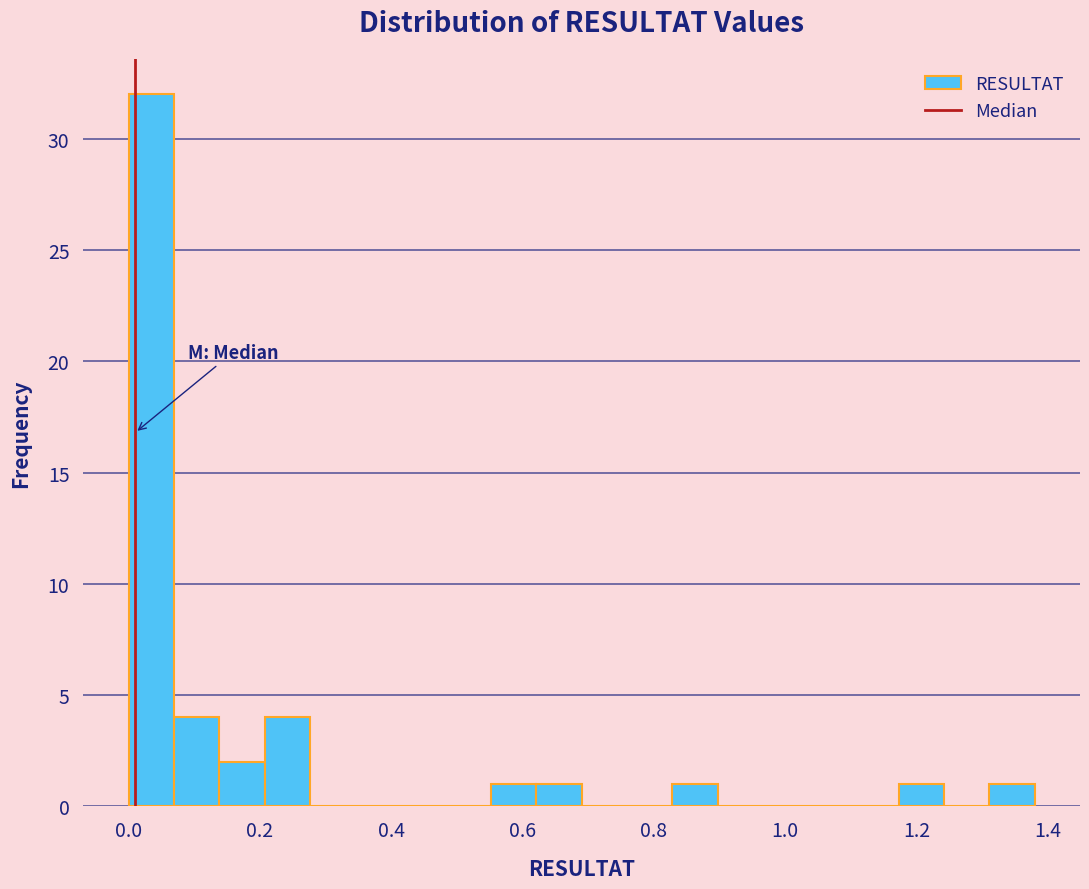

Around what value on the x-axis is the tallest bar? Give the approximate position of its centre, as read against the axis.

0.04